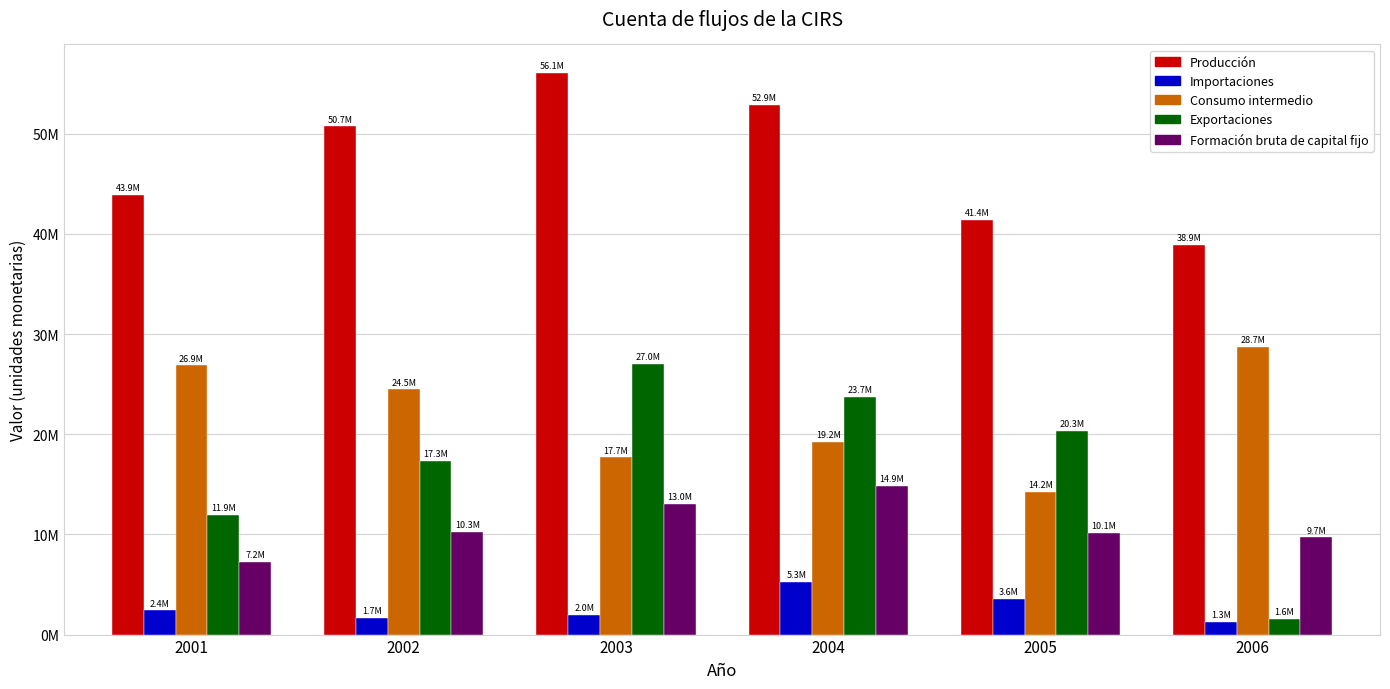

At which label is Producción closest to 47518045?

2002